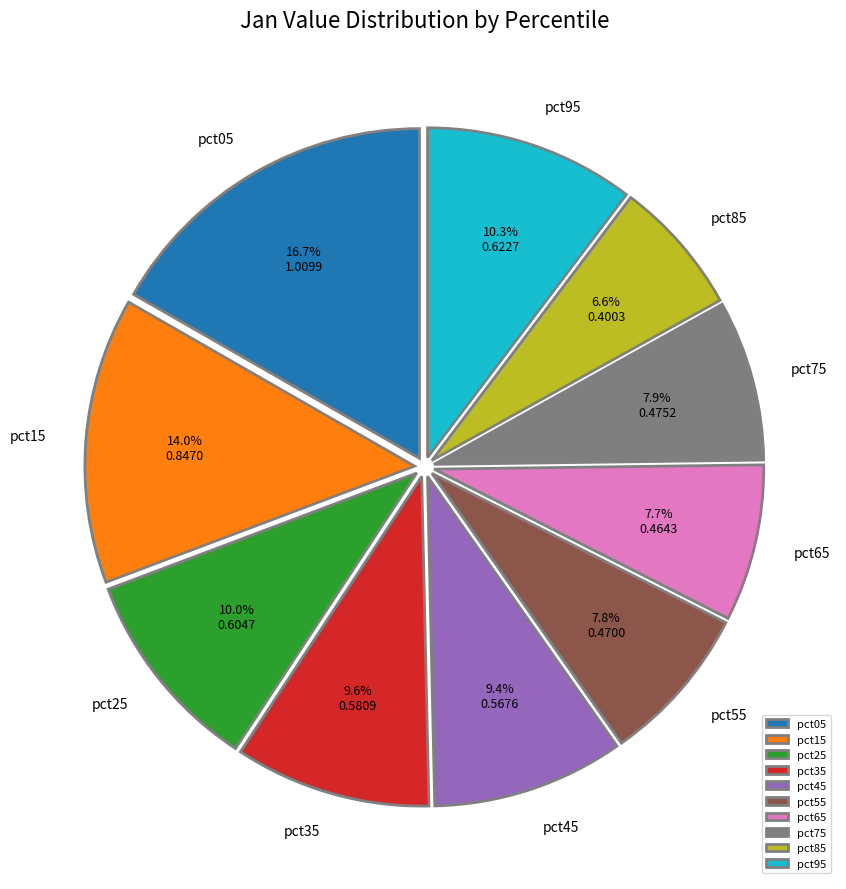

What percentage do pct65 and pct45 together represent?

17.1%